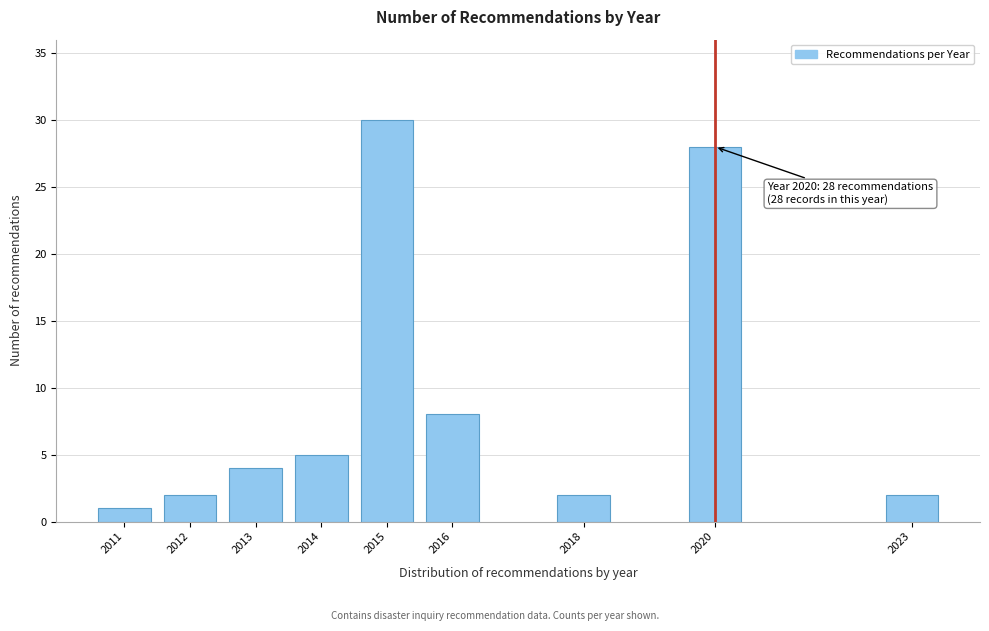

Reading right to left, what are all the values shown in this chart?

2	28	2	8	30	5	4	2	1